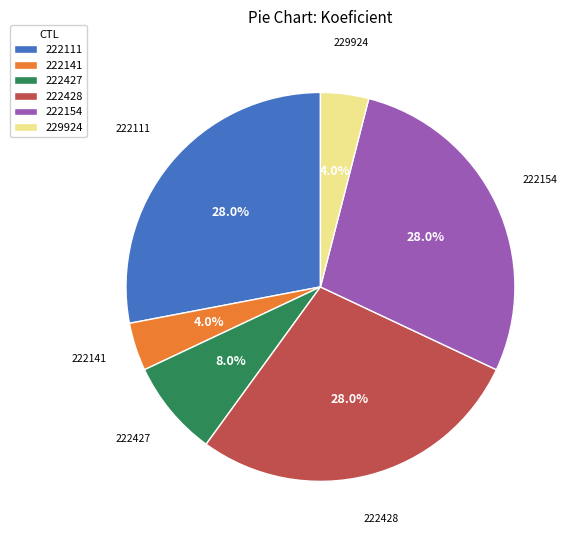

How many slices are in this pie chart?

6